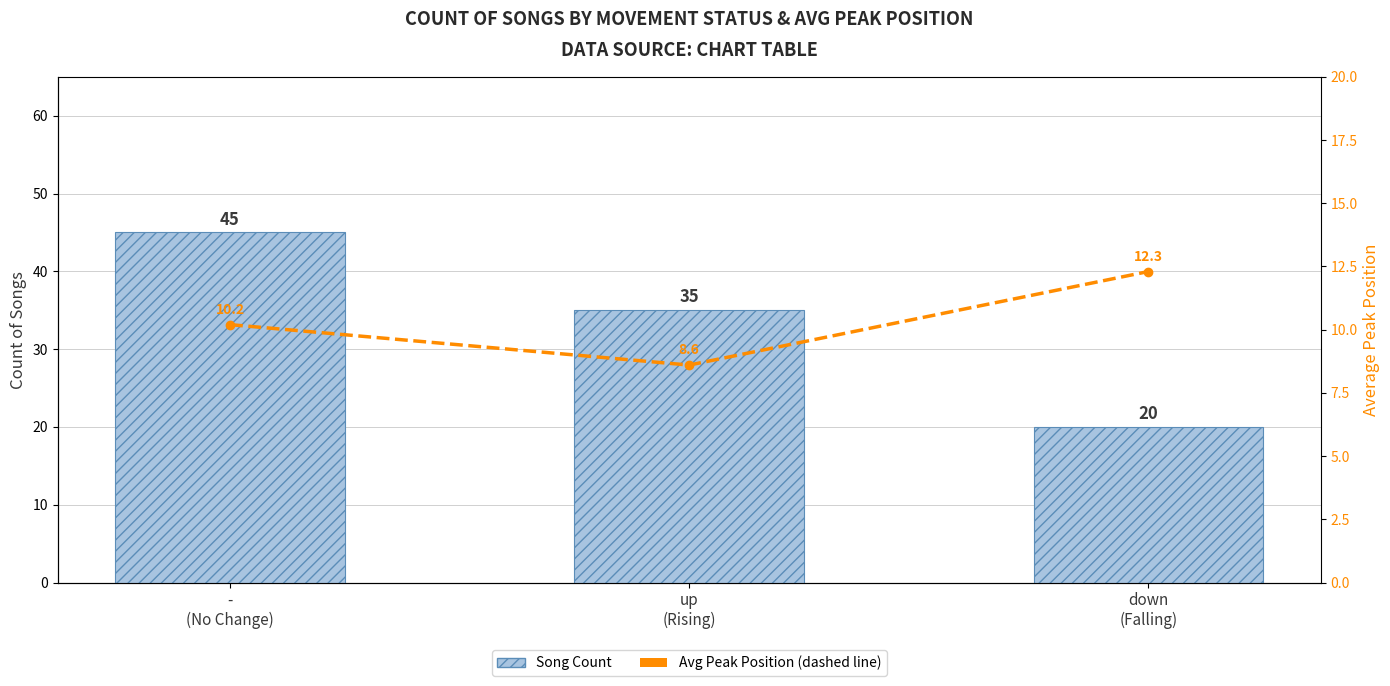

What is the difference between the maximum and minimum values in the Avg Peak Position series?

3.7